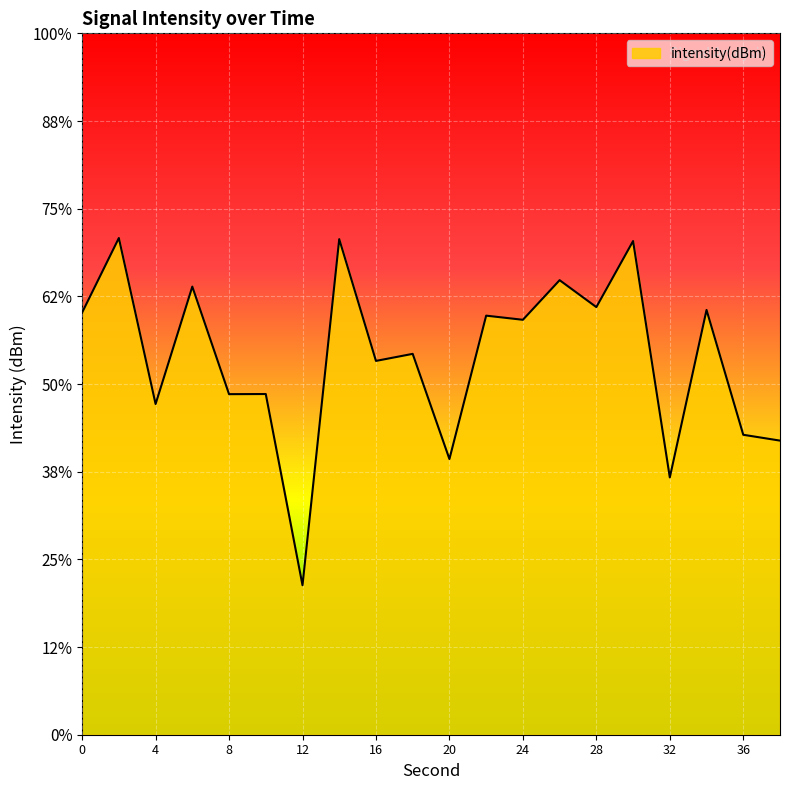

Rank the categories by value from lowest to highest.

12, 32, 20, 38, 36, 4, 8, 10, 16, 18, 24, 22, 0, 34, 28, 6, 26, 30, 14, 2